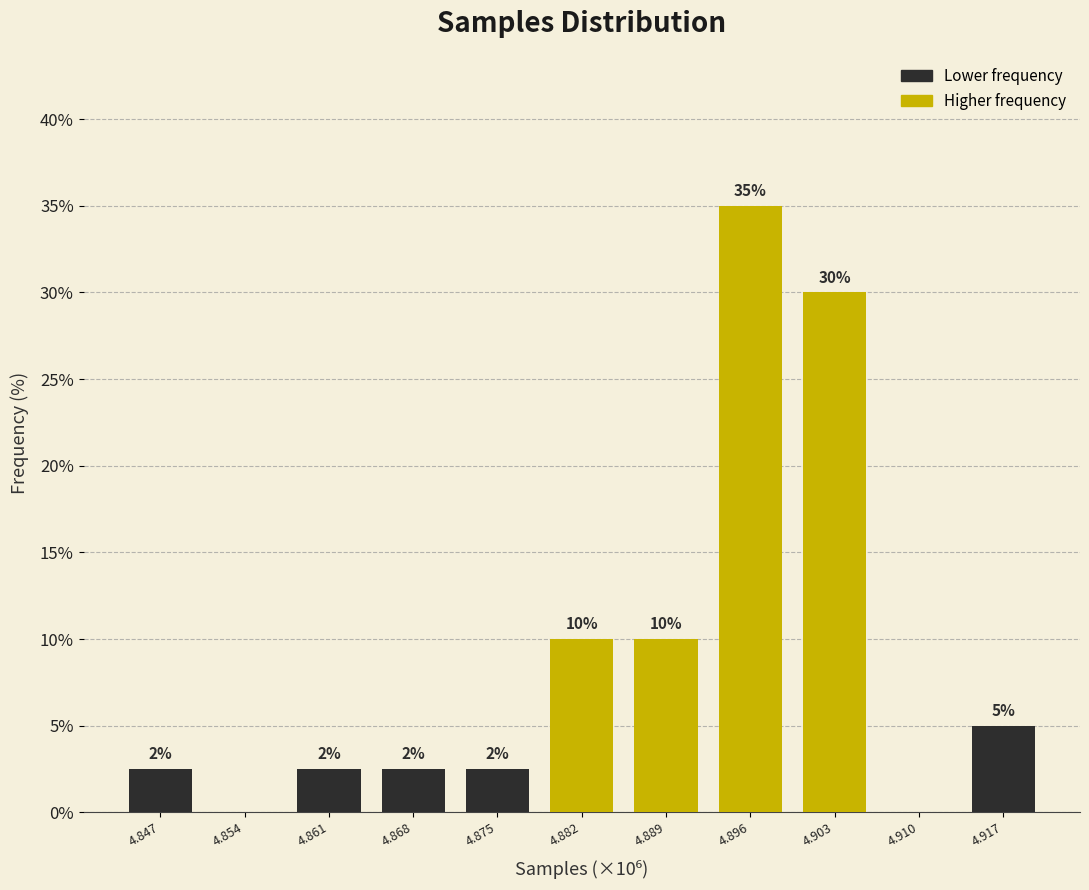

What is the greatest value displayed?

35.0